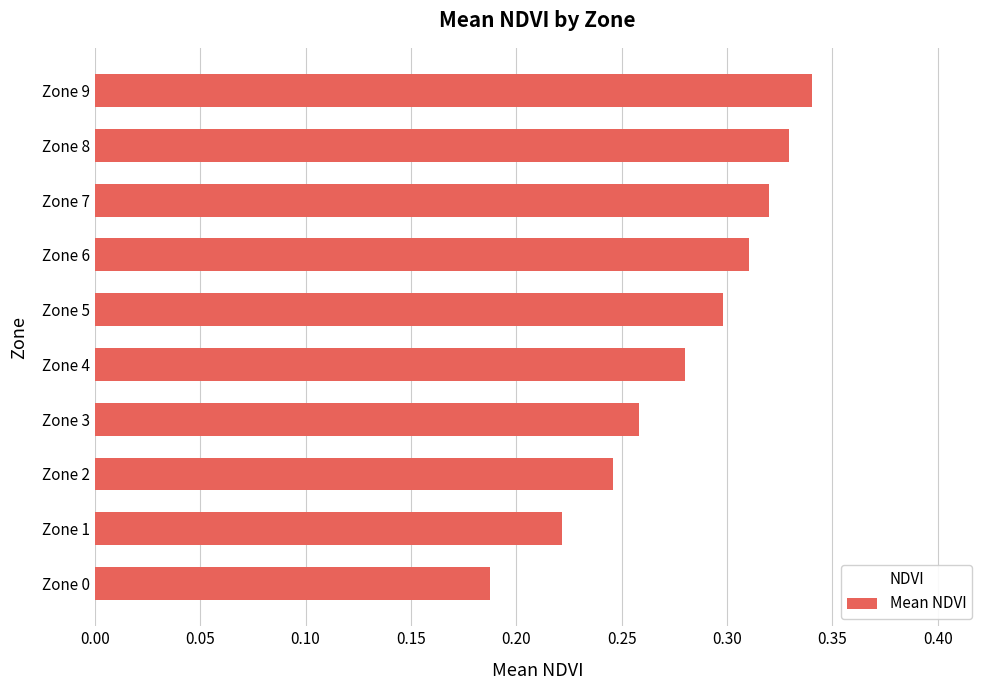

Which has a higher value, Zone 5 or Zone 9?

Zone 9